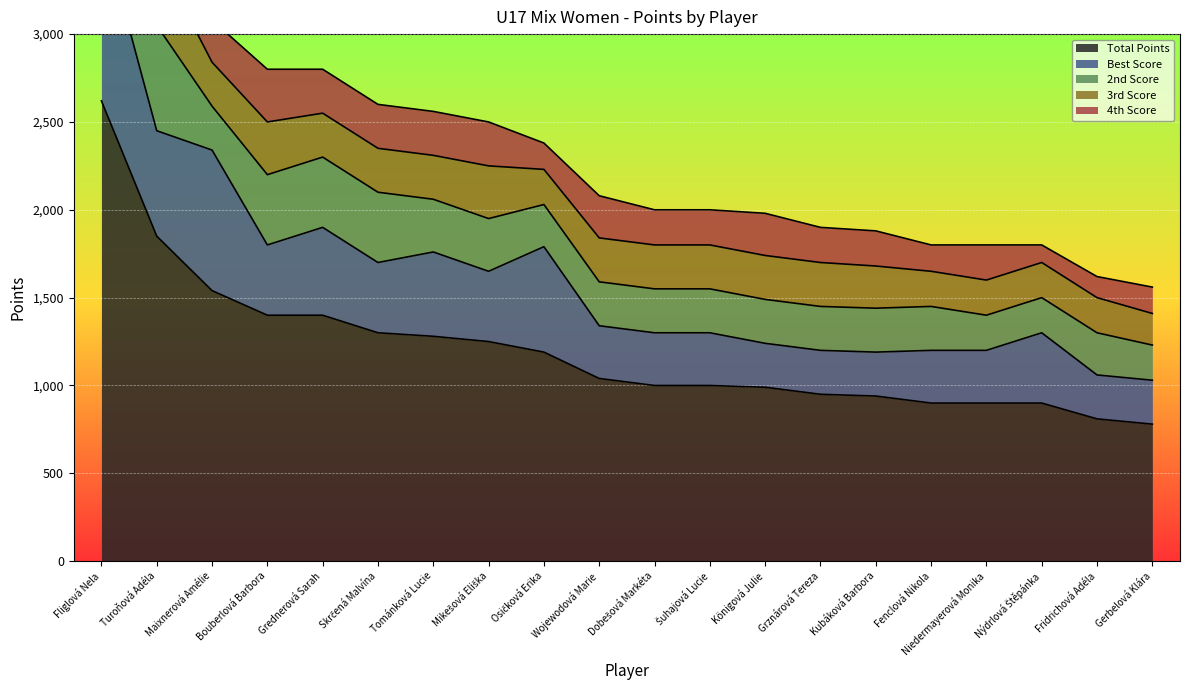

Is it true that Total Points equals 900 at Fenclová Nikola?

True